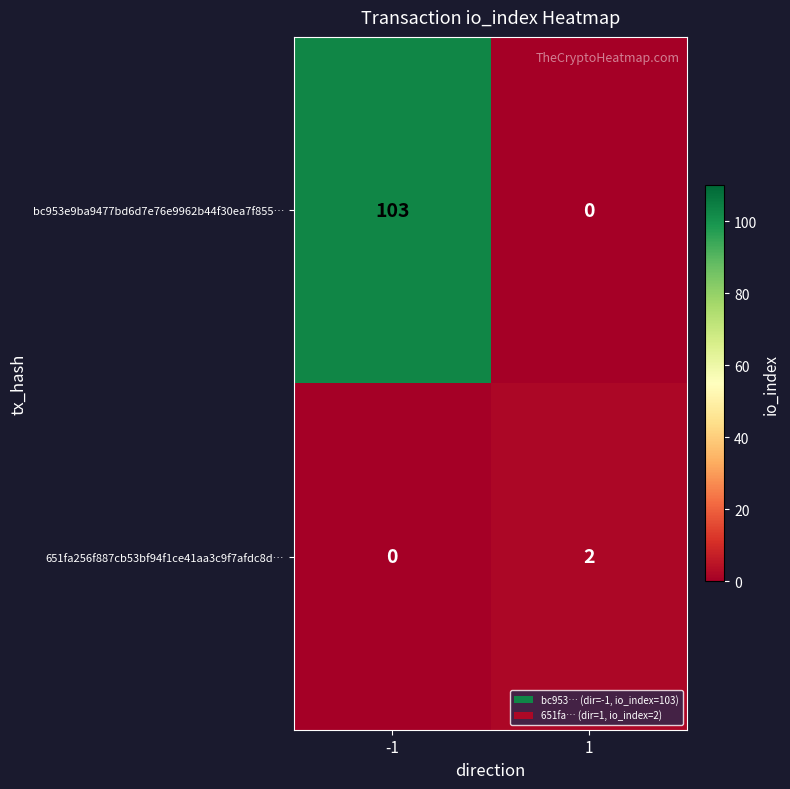

Reading right to left, transcribe all the data shown in this chart.

bc953e9ba9477bd6d7e76e9962b44f30ea7f855…: 0	103
651fa256f887cb53bf94f1ce41aa3c9f7afdc8d…: 2	0